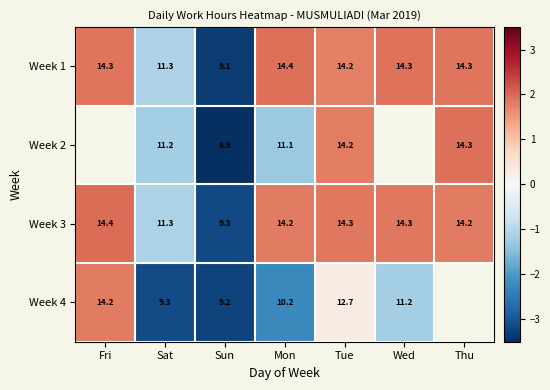

Is the value of Week 4 at Mon greater than the value of Week 1 at Wed?

No